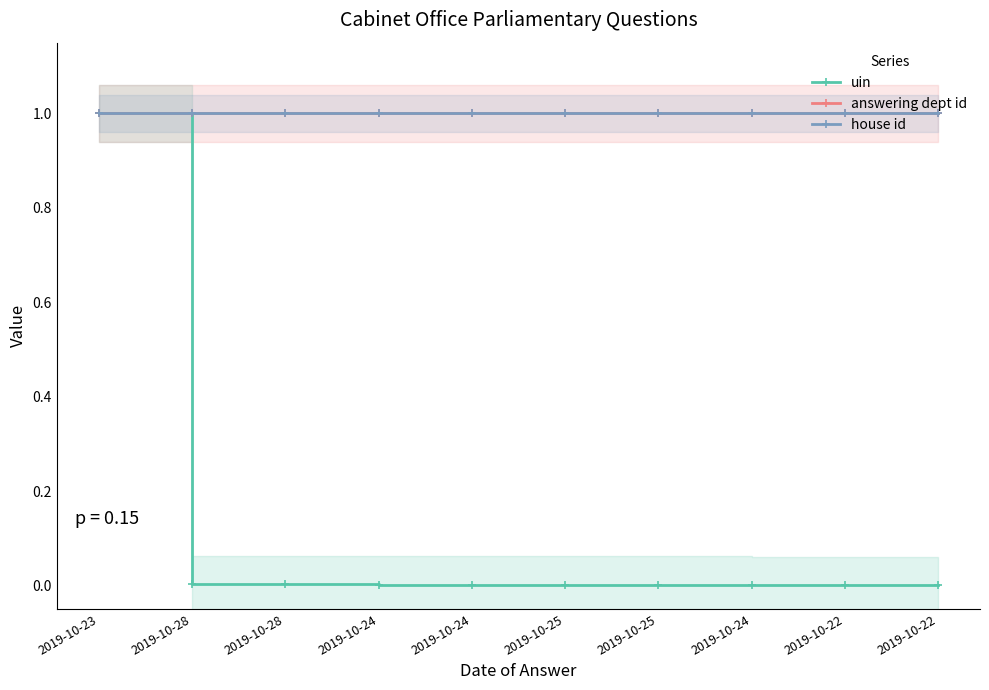

What is the label of the 8th point from the right?

2019-10-28